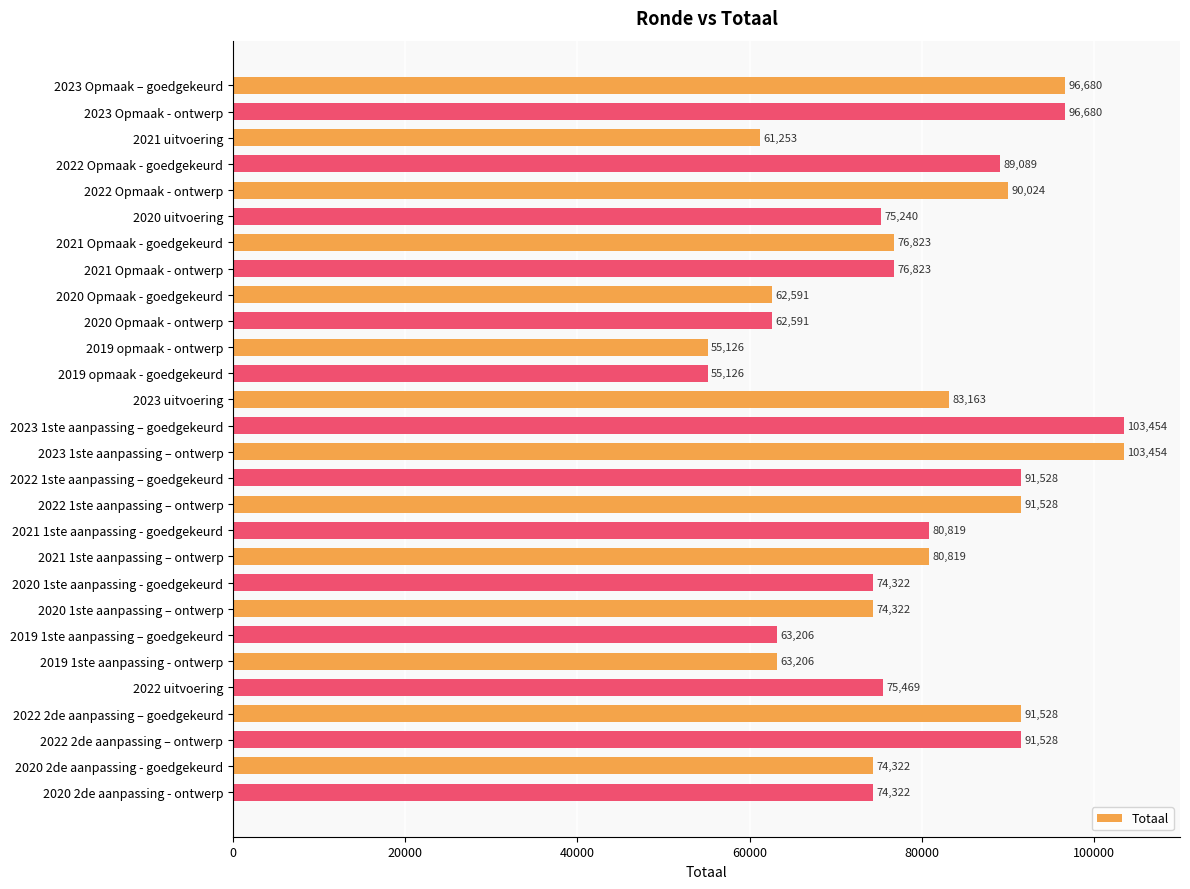

What is the change in value from 2021 1ste aanpassing – ontwerp to 2019 1ste aanpassing – goedgekeurd?

-17613